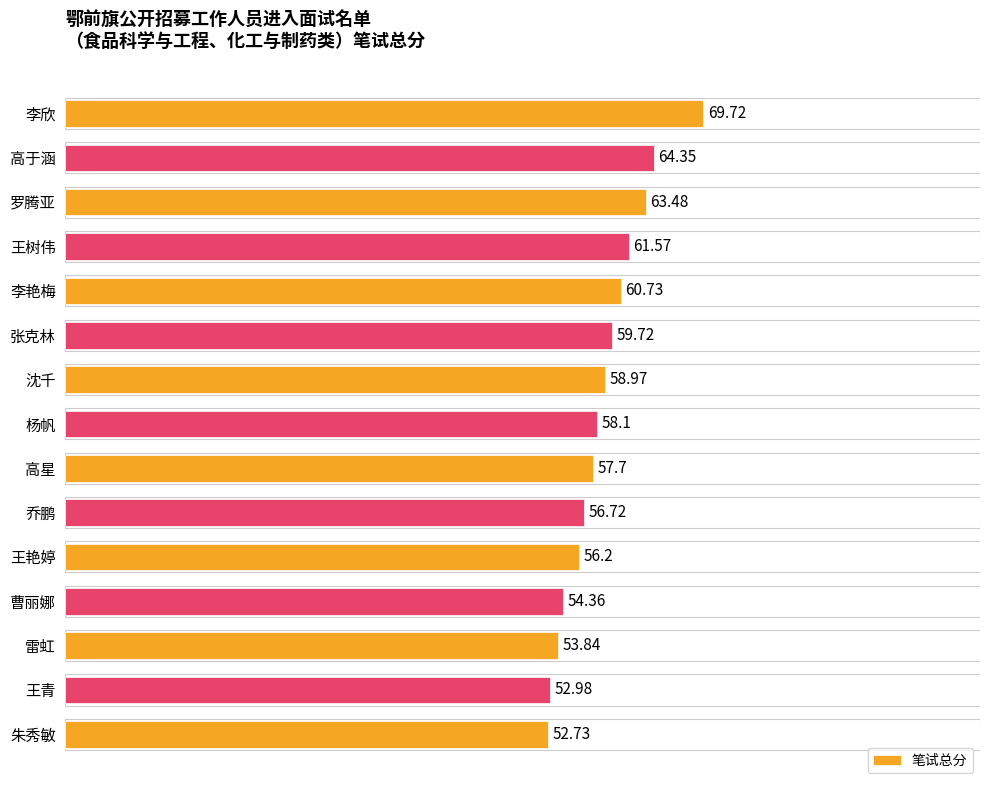

What is the difference between the maximum and minimum values?

17.0